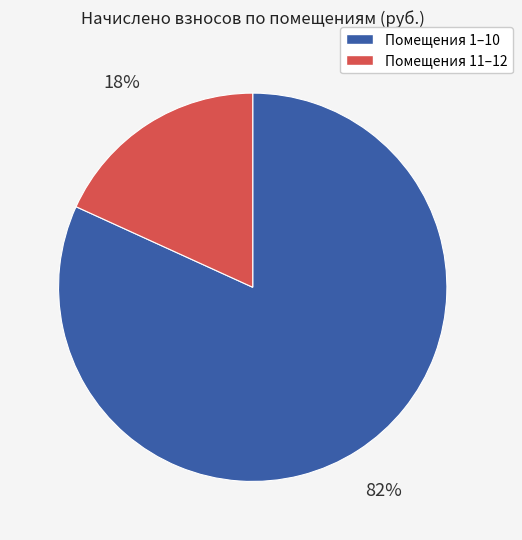

To the nearest percent, what is the average slice percentage?

50%